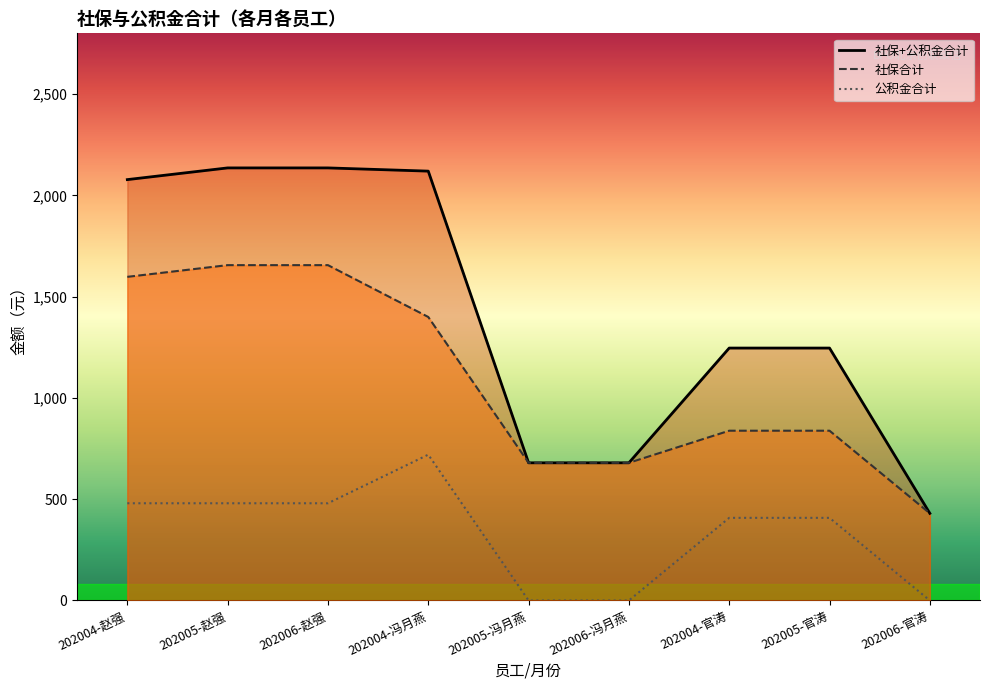

What are all the series names shown in the legend?

社保+公积金合计, 社保合计, 公积金合计